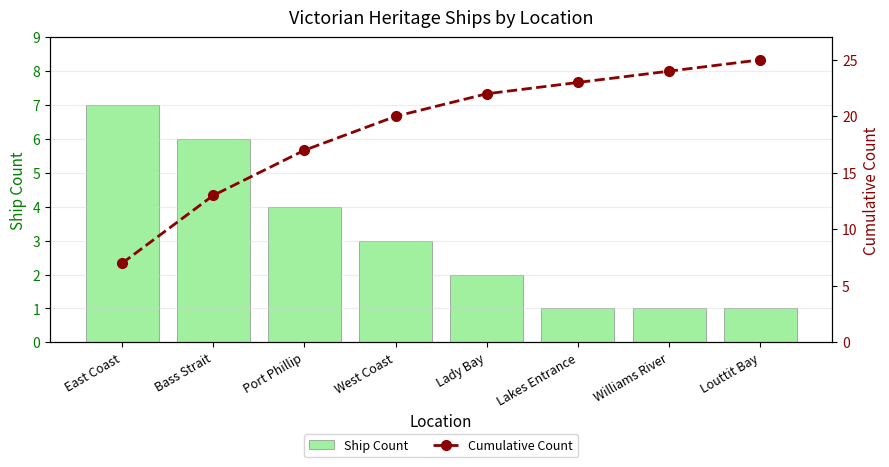

What is the average value of the Ship Count series?

3